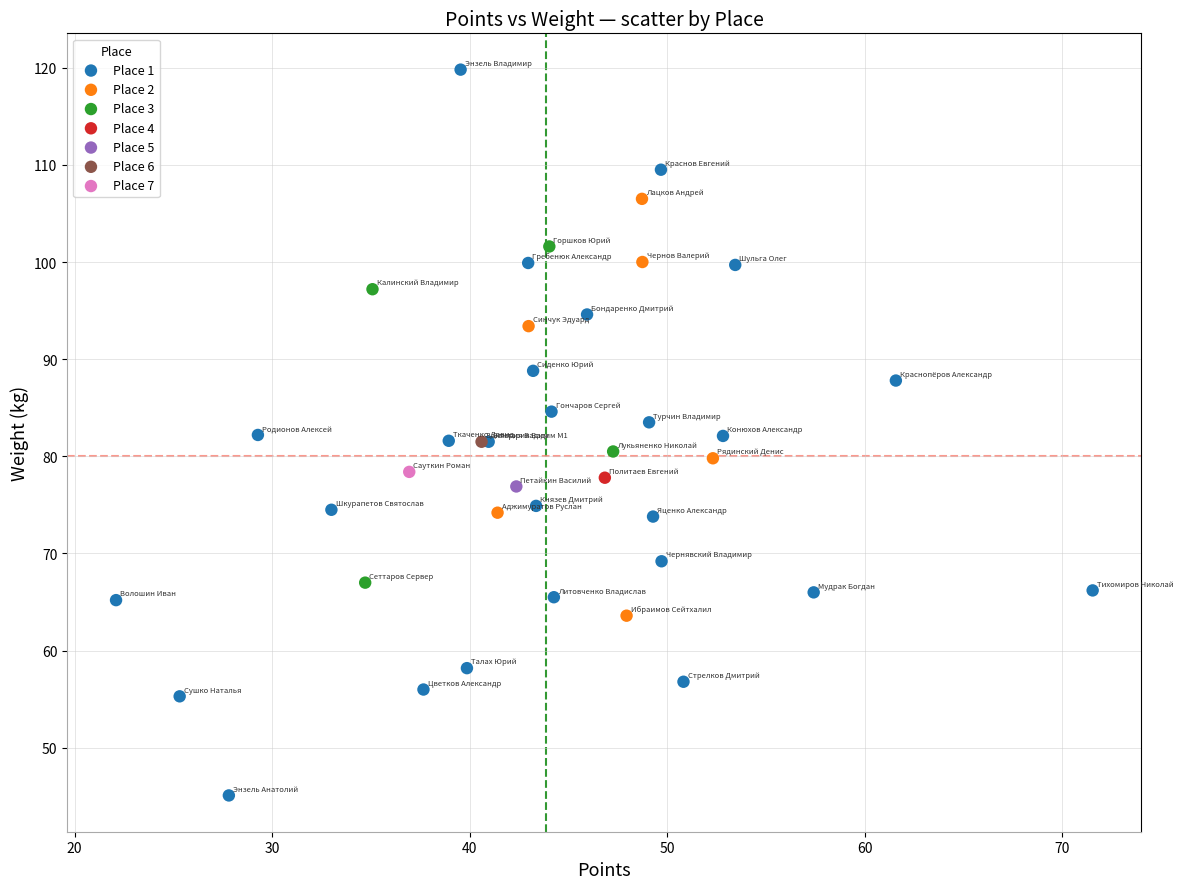

What are all the series names shown in the legend?

Place 1, Place 2, Place 3, Place 4, Place 5, Place 6, Place 7